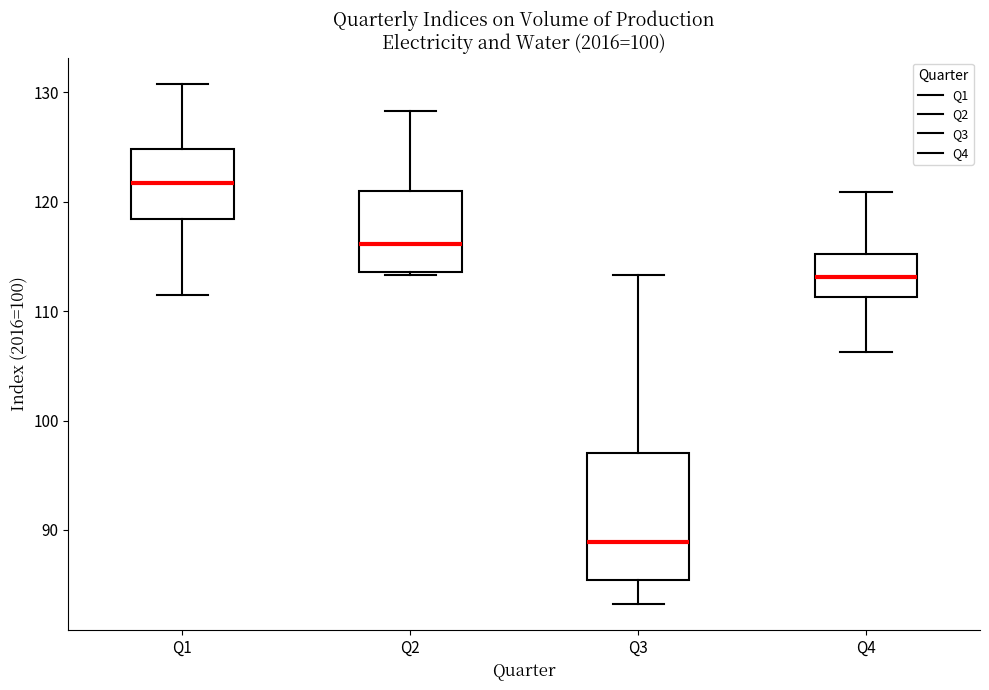

Reading left to right, transcribe this box plot: for each box, give where its median line is, the range the box spans, and where its two whiskers end, as read against the y-axis. The values are not printed on the chart, so give them approximately, as read against the axis.

Q1: median 122, box 118 to 125, whiskers 112 to 131
Q2: median 116, box 114 to 121, whiskers 113 to 128
Q3: median 89, box 85 to 97, whiskers 83 to 113
Q4: median 113, box 111 to 115, whiskers 106 to 121